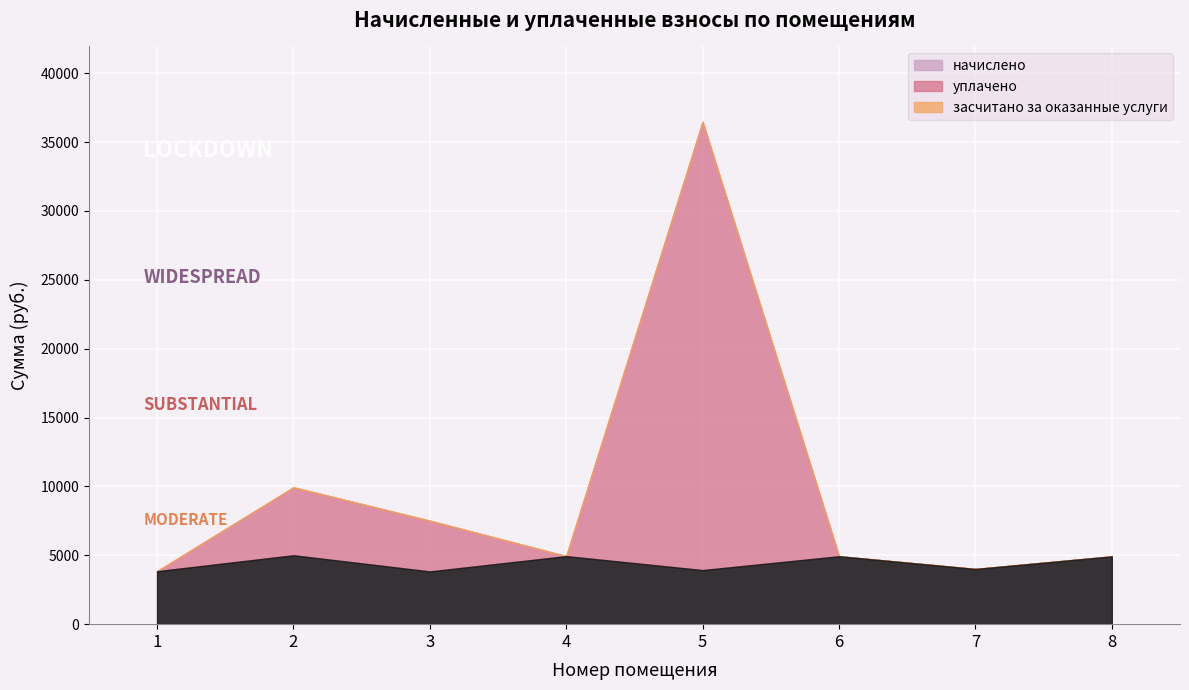

True or false: начислено has a value of 3845.5 at 1.

True